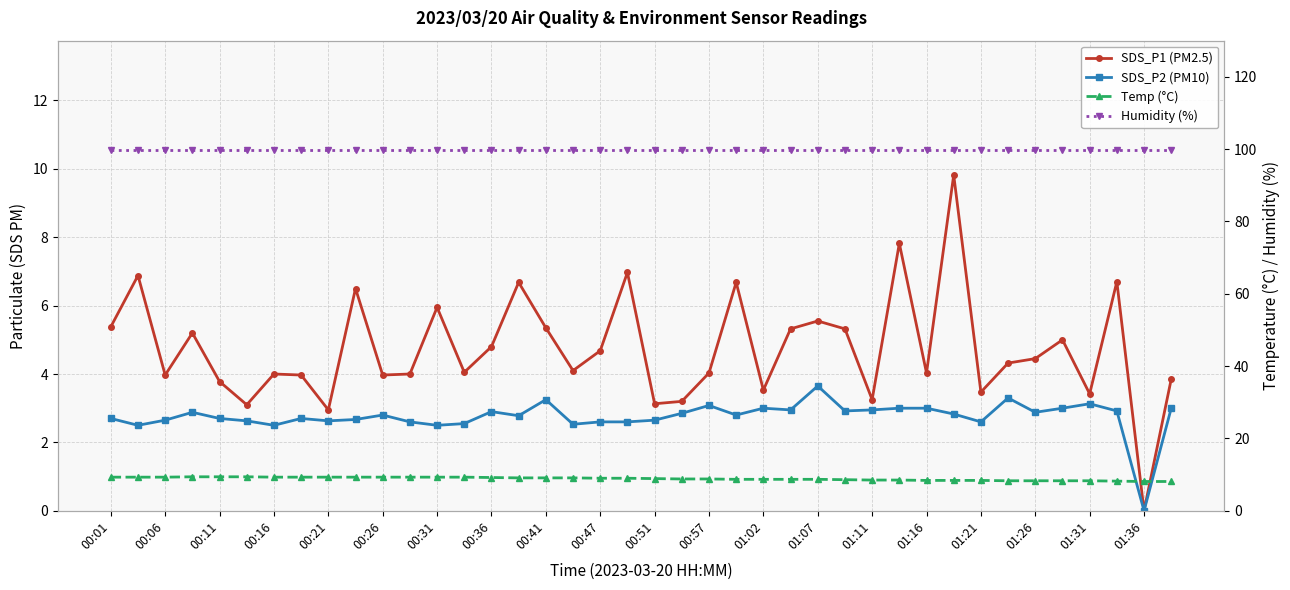

At how many categories does at least one series exceed 75?

40